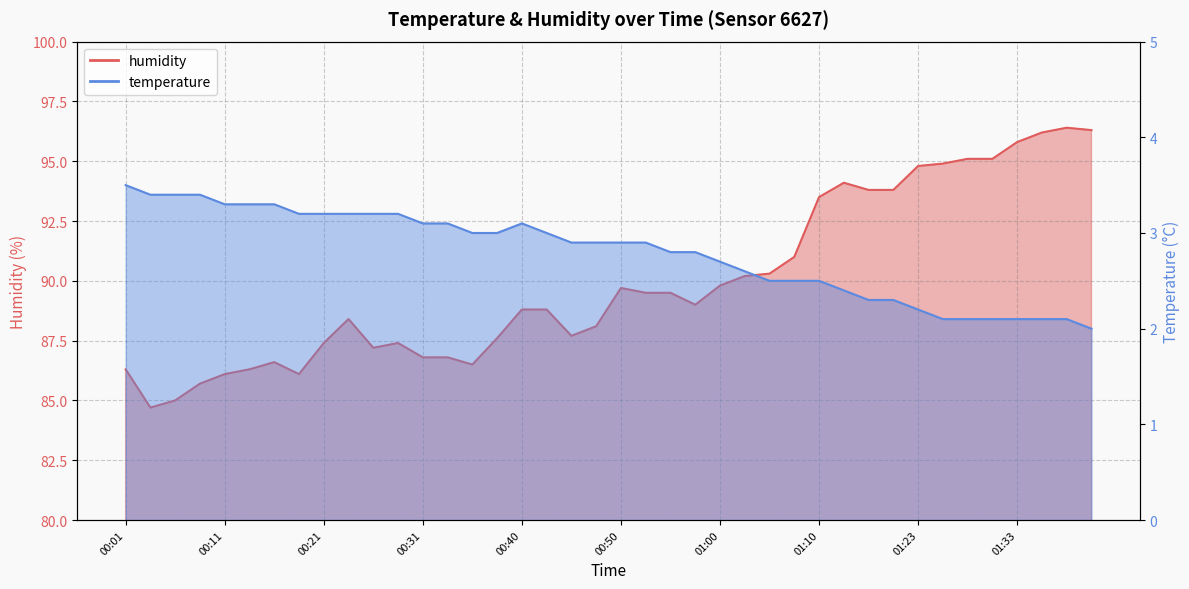

Reading left to right, list all the values displayed in this chart.

temperature: 00:01=3.5	00:04=3.4	00:06=3.4	00:09=3.4	00:11=3.3	00:13=3.3	00:16=3.3	00:18=3.2	00:21=3.2	00:23=3.2	00:26=3.2	00:28=3.2	00:31=3.1	00:33=3.1	00:35=3.0	00:38=3.0	00:40=3.1	00:43=3.0	00:45=2.9	00:48=2.9	00:50=2.9	00:53=2.9	00:55=2.8	00:58=2.8	01:00=2.7	01:03=2.6	01:05=2.5	01:08=2.5	01:10=2.5	01:13=2.4	01:15=2.3	01:18=2.3	01:23=2.2	01:26=2.1	01:28=2.1	01:31=2.1	01:33=2.1	01:36=2.1	01:38=2.1	01:41=2.0
humidity: 00:01=86.3	00:04=84.7	00:06=85.0	00:09=85.7	00:11=86.1	00:13=86.3	00:16=86.6	00:18=86.1	00:21=87.4	00:23=88.4	00:26=87.2	00:28=87.4	00:31=86.8	00:33=86.8	00:35=86.5	00:38=87.6	00:40=88.8	00:43=88.8	00:45=87.7	00:48=88.1	00:50=89.7	00:53=89.5	00:55=89.5	00:58=89.0	01:00=89.8	01:03=90.2	01:05=90.3	01:08=91.0	01:10=93.5	01:13=94.1	01:15=93.8	01:18=93.8	01:23=94.8	01:26=94.9	01:28=95.1	01:31=95.1	01:33=95.8	01:36=96.2	01:38=96.4	01:41=96.3